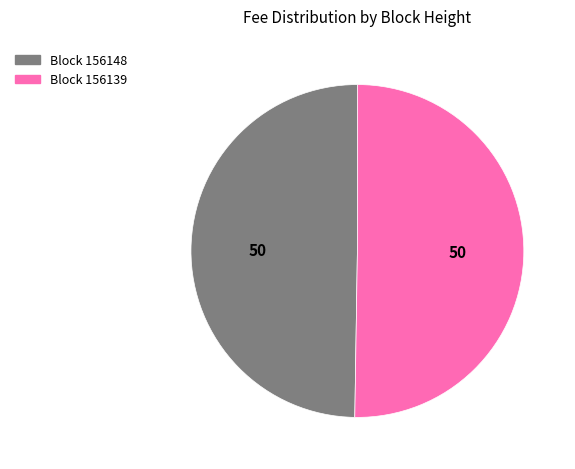

How many slices are in this pie chart?

2